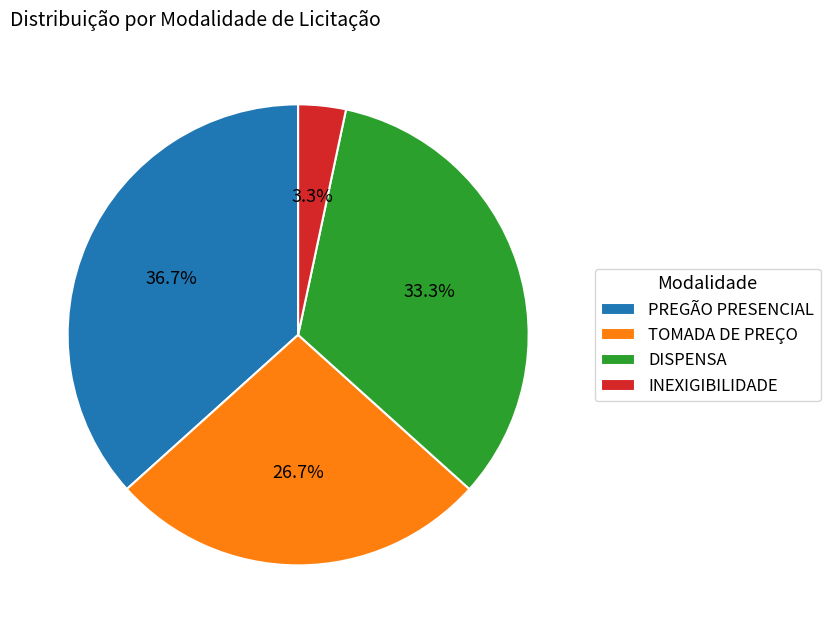

Do TOMADA DE PREÇO and INEXIGIBILIDADE together represent more than half of the pie?

No